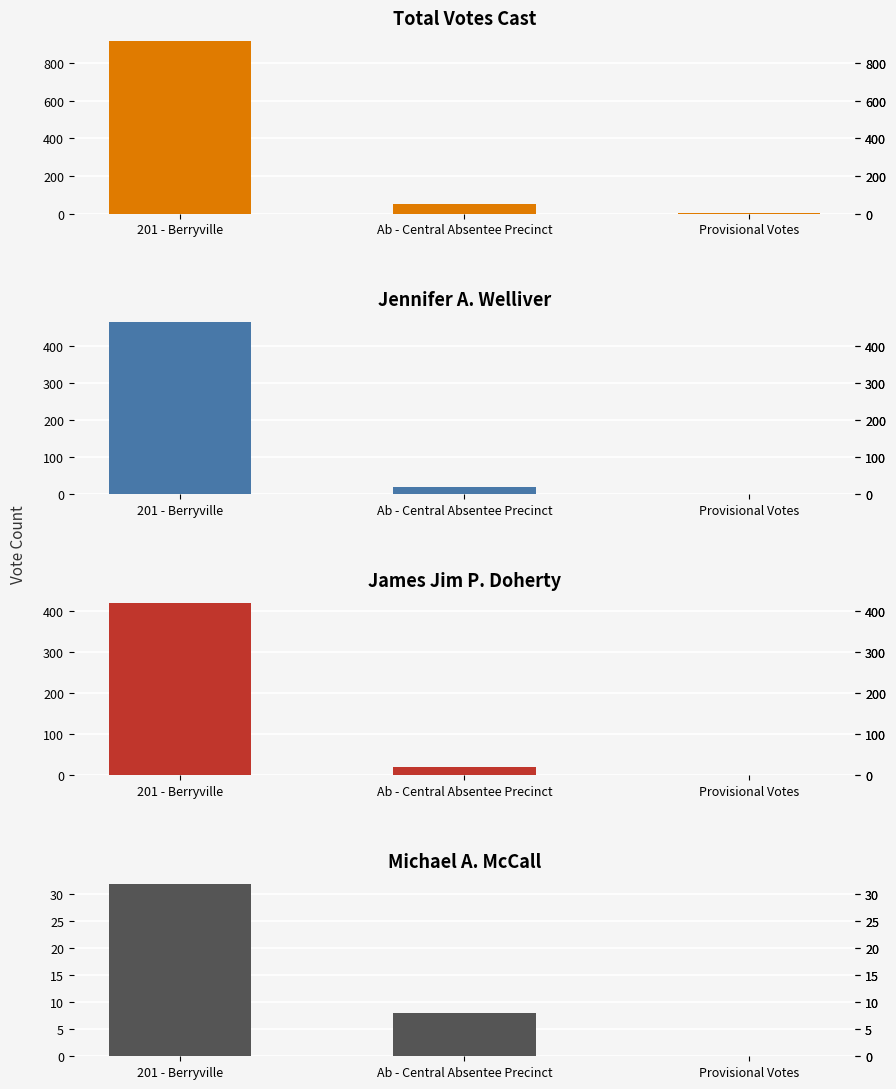

Reading right to left, extract all data points from this chart.

Total Votes Cast: Provisional Votes=1	Ab - Central Absentee Precinct=49	201 - Berryville=916
Jennifer A. Welliver: Provisional Votes=0	Ab - Central Absentee Precinct=21	201 - Berryville=465
James Jim P. Doherty: Provisional Votes=1	Ab - Central Absentee Precinct=20	201 - Berryville=419
Michael A. McCall: Provisional Votes=0	Ab - Central Absentee Precinct=8	201 - Berryville=32